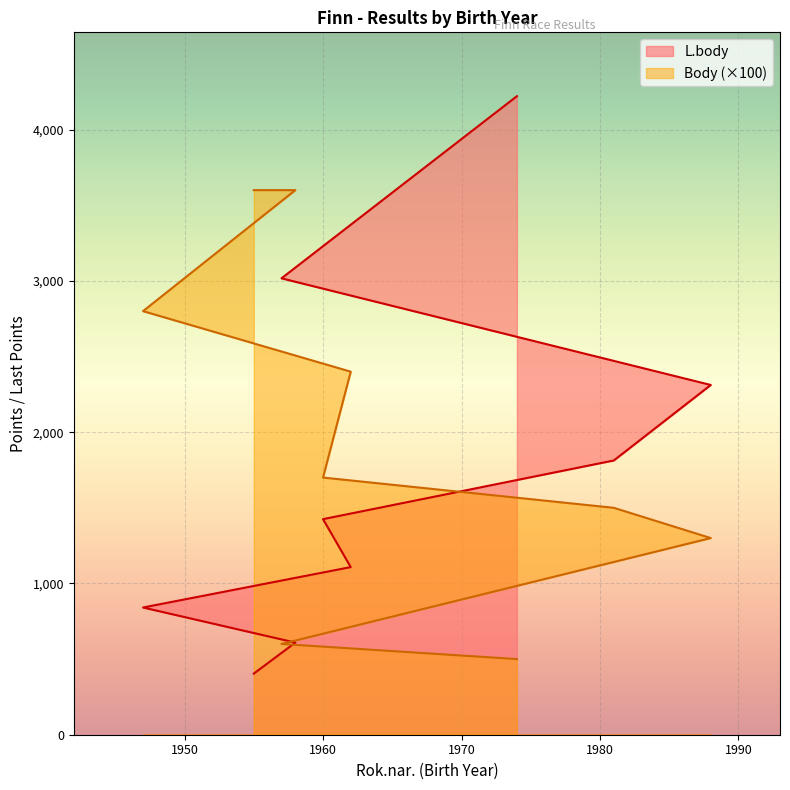

Where do Body and L.body first cross each other?

1981 and 1960